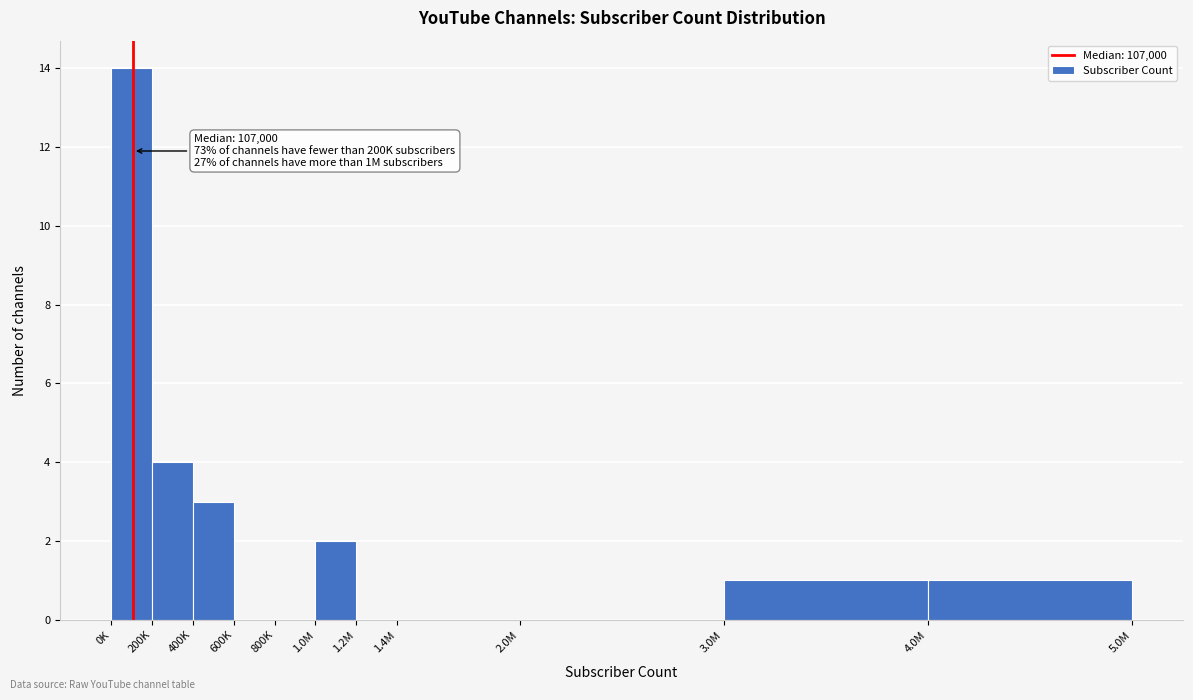

Reading left to right, list all the values displayed in this chart.

0K=14	200K=4	400K=3	600K=0	800K=0	1.0M=2	1.2M=0	1.4M=0	2.0M=0	3.0M=1	4.0M=1